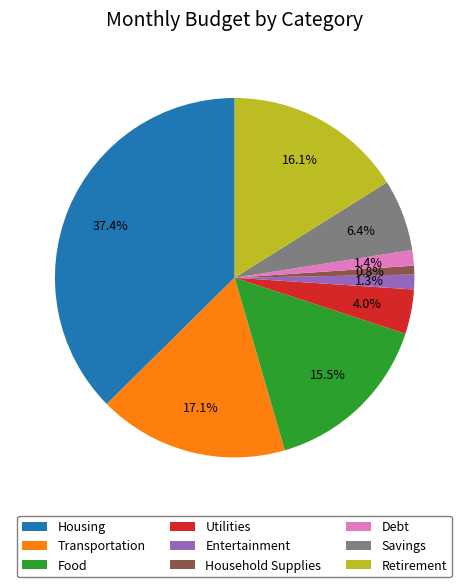

To the nearest percent, what is the average slice percentage?

11%